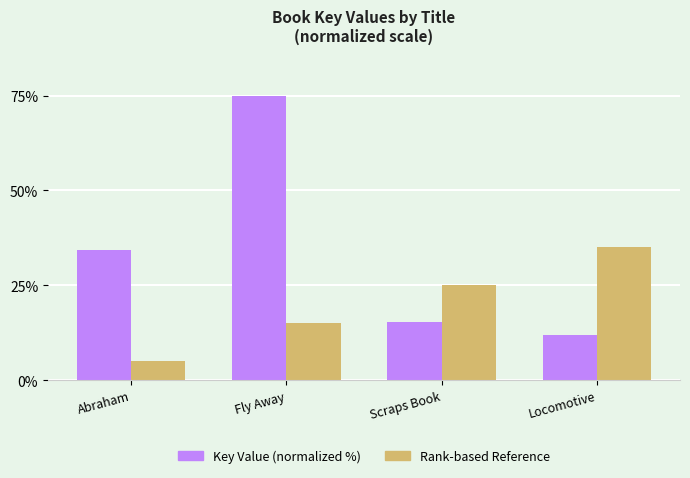

What is the smallest value displayed?

5.0